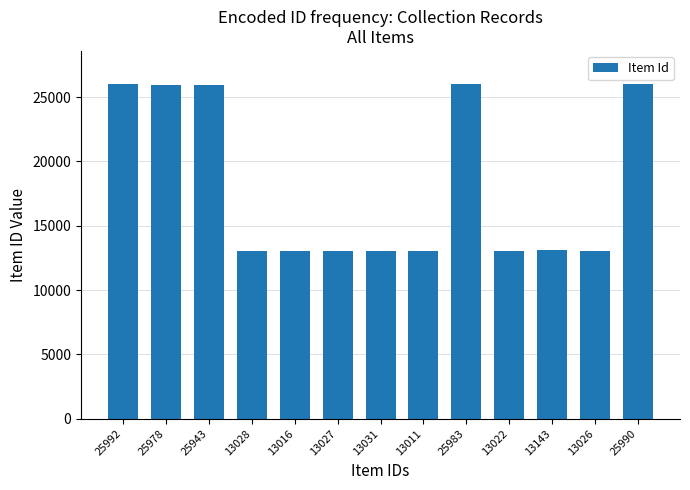

Count the number of data series in this chart.

1